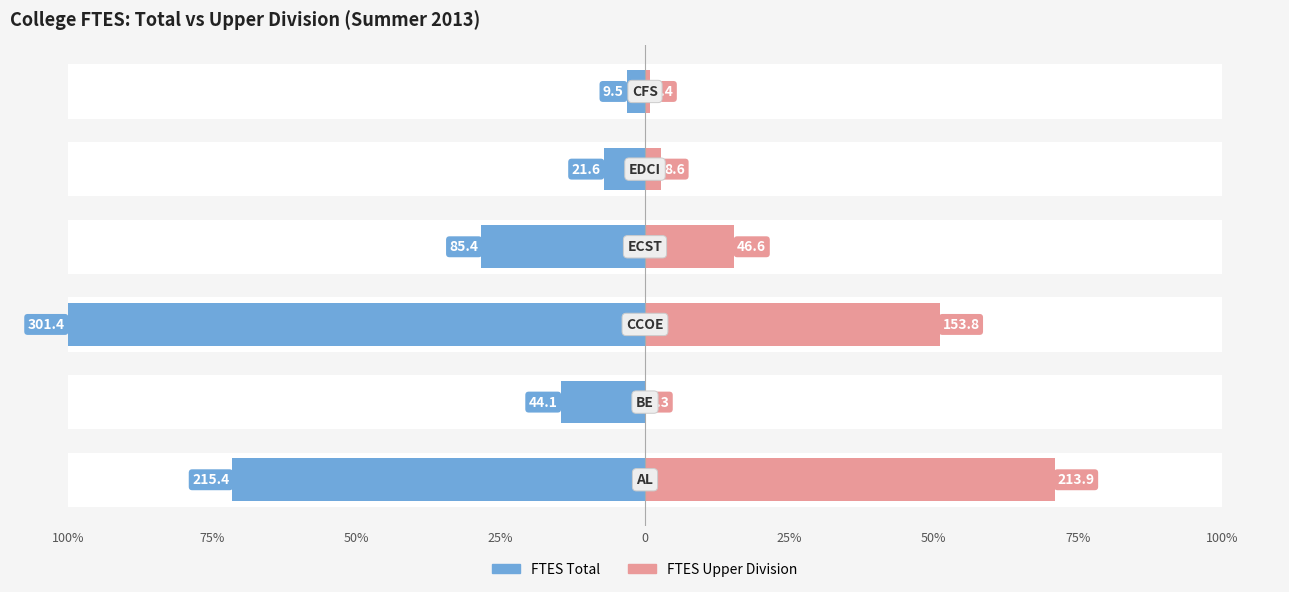

What is the difference between the FTES Total values at 25% and 75%?

11.5